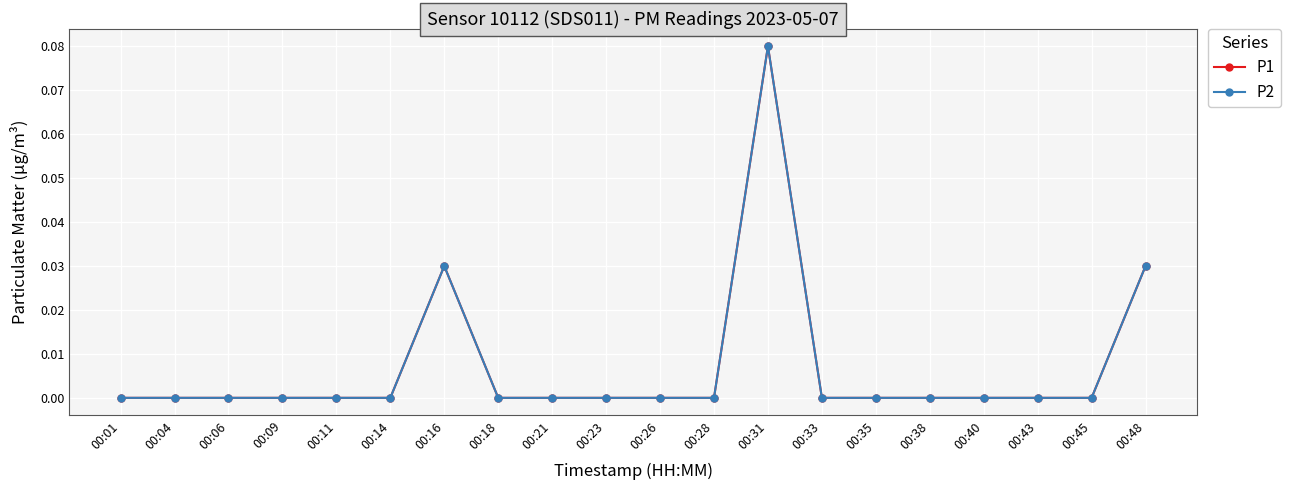

True or false: P1 and P2 intersect in this chart.

False